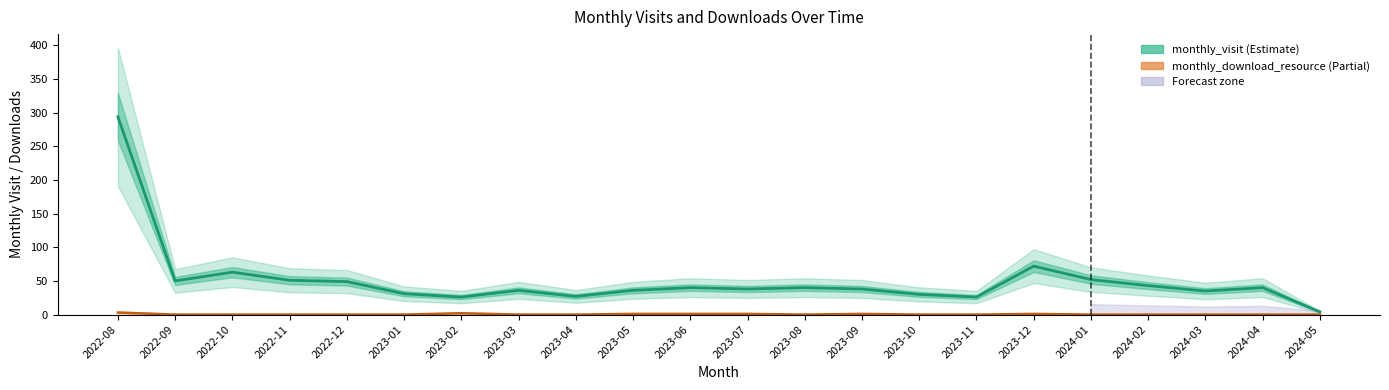

What is the average value of the monthly_visit series?

51